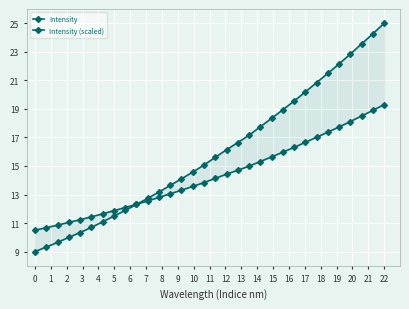

Which series has the largest total across all categories?

Intensity